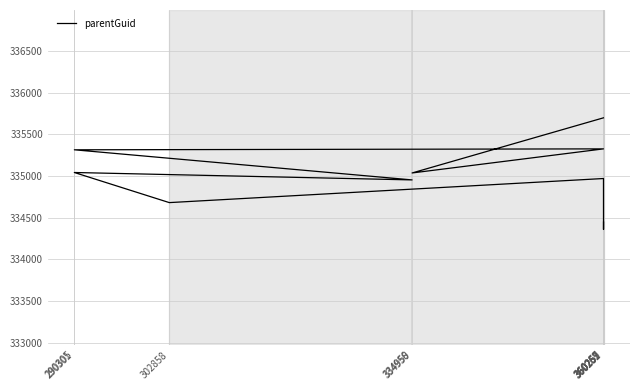

What is the change in value from 302858 to 290301?

+361.1